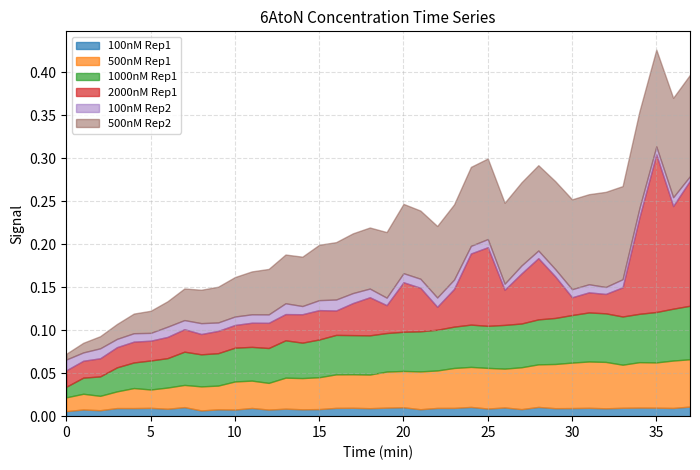

Reading right to left, what are all the values shown in this chart?

100nM Rep1: 0.0	0.0	0.0	0.0	0.0	0.0	0.0	0.0	0.0	0.0	0.0	0.0	0.0	0.0	0.0	0.0	0.0	0.0	0.0	0.0	0.0	0.0	0.0	0.0	0.0	0.0	0.0	0.0	0.0	0.0	0.0	0.0	0.0	0.0	0.0	0.0	0.0	0.0
500nM Rep1: 0.1	0.1	0.1	0.1	0.1	0.1	0.1	0.1	0.1	0.0	0.0	0.0	0.0	0.0	0.0	0.0	0.0	0.0	0.0	0.0	0.0	0.0	0.0	0.0	0.0	0.0	0.0	0.0	0.0	0.0	0.0	0.0	0.0	0.0	0.0	0.0	0.0	0.0
1000nM Rep1: 0.1	0.1	0.1	0.1	0.1	0.1	0.1	0.1	0.1	0.1	0.1	0.1	0.0	0.0	0.0	0.0	0.0	0.0	0.0	0.0	0.0	0.0	0.0	0.0	0.0	0.0	0.0	0.0	0.0	0.0	0.0	0.0	0.0	0.0	0.0	0.0	0.0	0.0
2000nM Rep1: 0.1	0.1	0.2	0.1	0.0	0.0	0.0	0.0	0.0	0.1	0.1	0.0	0.1	0.1	0.0	0.0	0.1	0.1	0.0	0.0	0.0	0.0	0.0	0.0	0.0	0.0	0.0	0.0	0.0	0.0	0.0	0.0	0.0	0.0	0.0	0.0	0.0	0.0
100nM Rep2: 0.0	0.0	0.0	0.0	0.0	0.0	0.0	0.0	0.0	0.0	0.0	0.0	0.0	0.0	0.0	0.0	0.0	0.0	0.0	0.0	0.0	0.0	0.0	0.0	0.0	0.0	0.0	0.0	0.0	0.0	0.0	0.0	0.0	0.0	0.0	0.0	0.0	0.0
500nM Rep2: 0.1	0.1	0.1	0.1	0.1	0.1	0.1	0.1	0.1	0.1	0.1	0.1	0.1	0.1	0.1	0.1	0.1	0.1	0.1	0.1	0.1	0.1	0.1	0.1	0.1	0.1	0.0	0.0	0.0	0.0	0.0	0.0	0.0	0.0	0.0	0.0	0.0	0.0